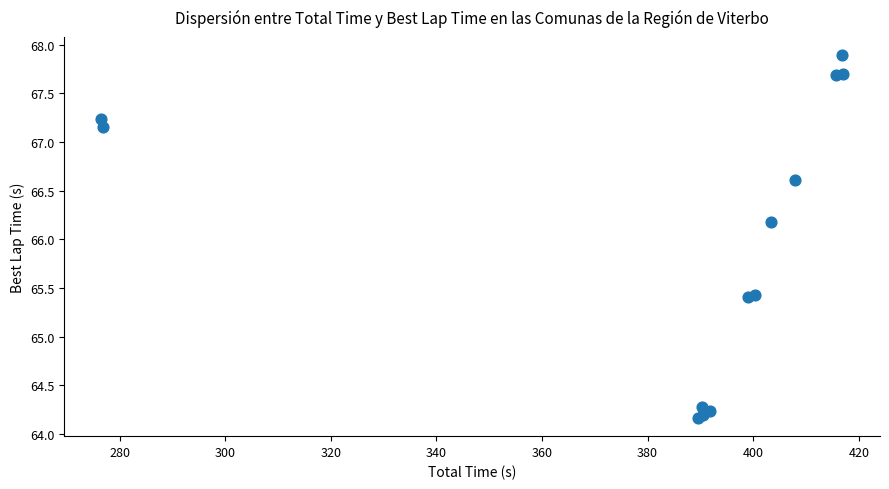

What Y value in the scatter plot is closest to 66?

66.2